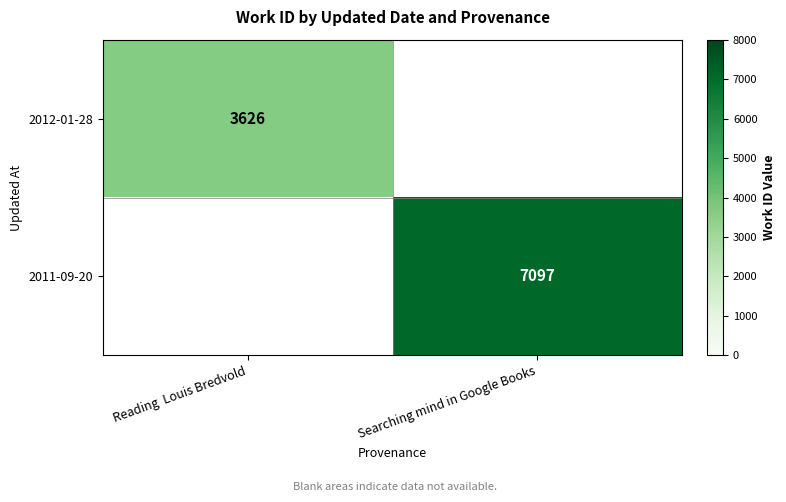

True or false: 2012-01-28 has a value of 3626 at Reading  Louis Bredvold.

True